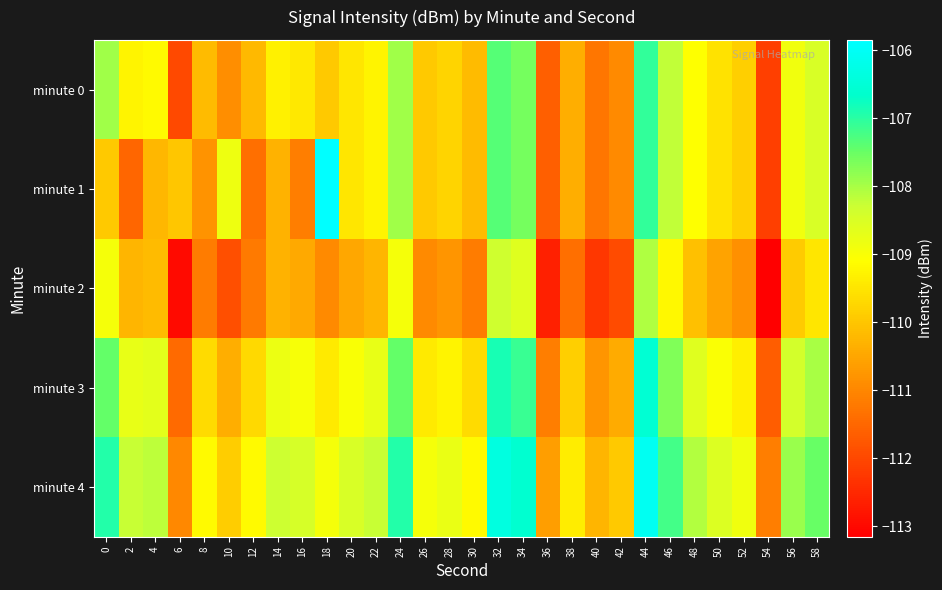

At which category is the sum across all series the highest?

44